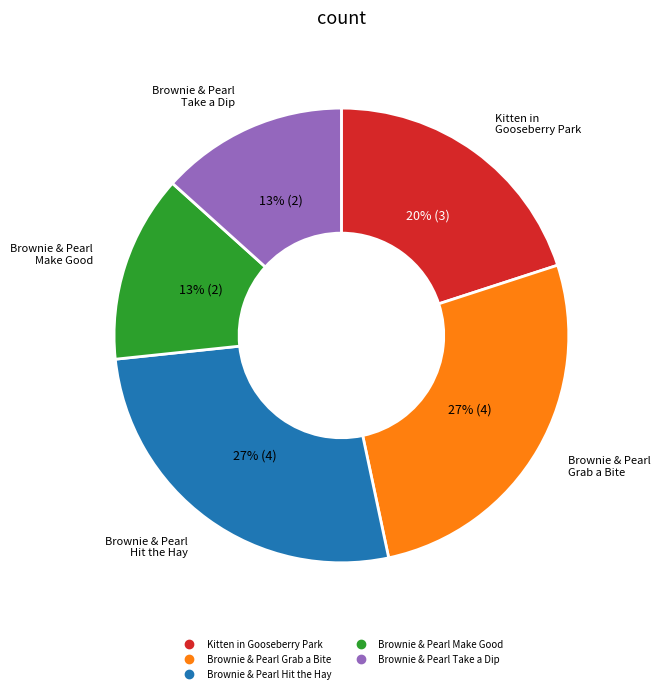

To the nearest percent, what is the difference between the Brownie & Pearl Hit the Hay and Kitten in Gooseberry Park slice percentages?

7%